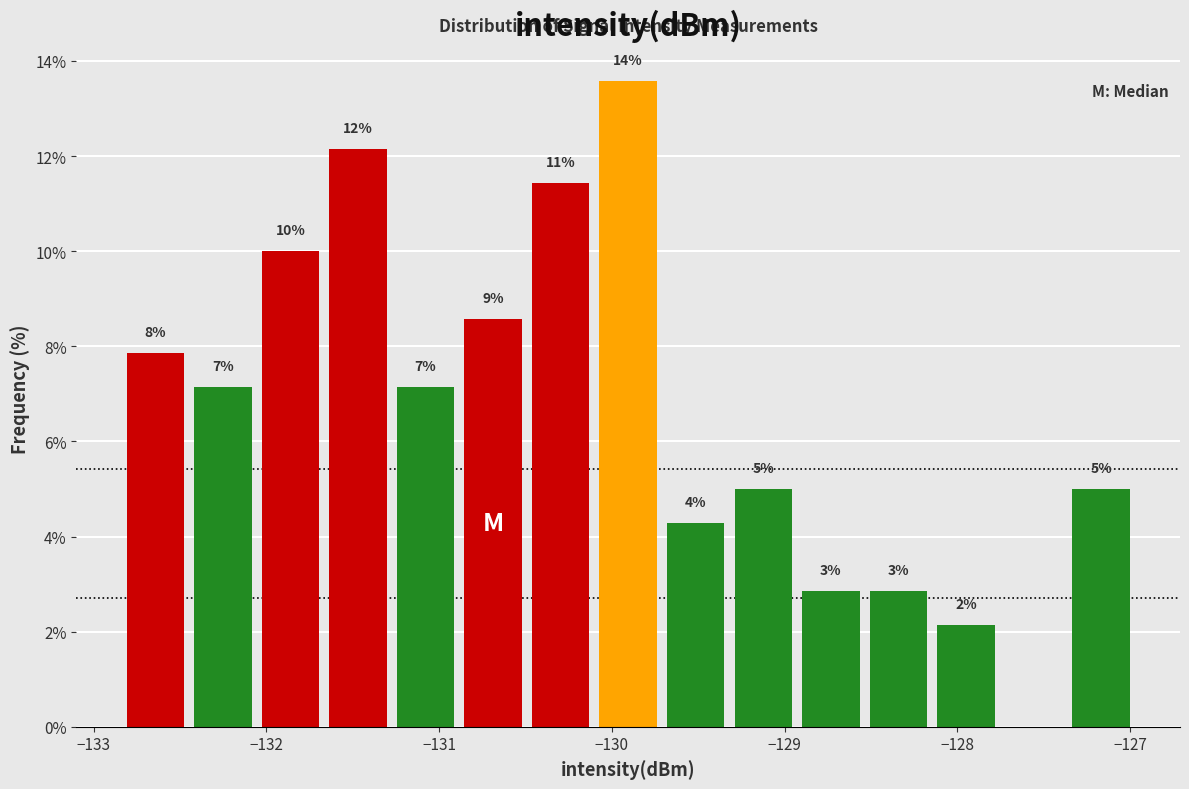

Read against the x-axis, roughly where is the centre of the tallest bar?

-129.9